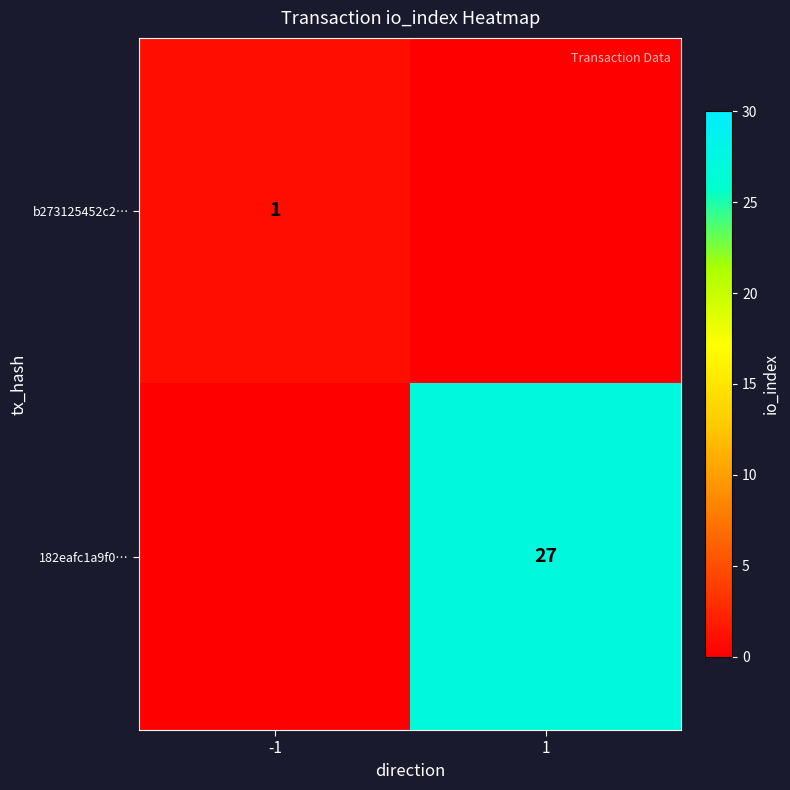

Is it true that b273125452c2… equals 1 at -1?

True